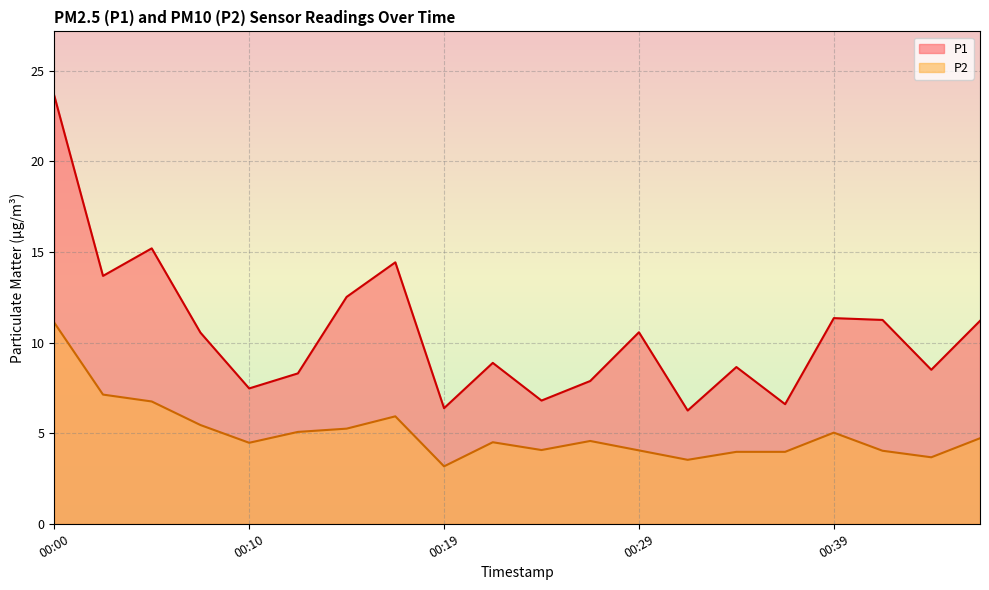

What value does the P1 series have at 00:22?

8.9